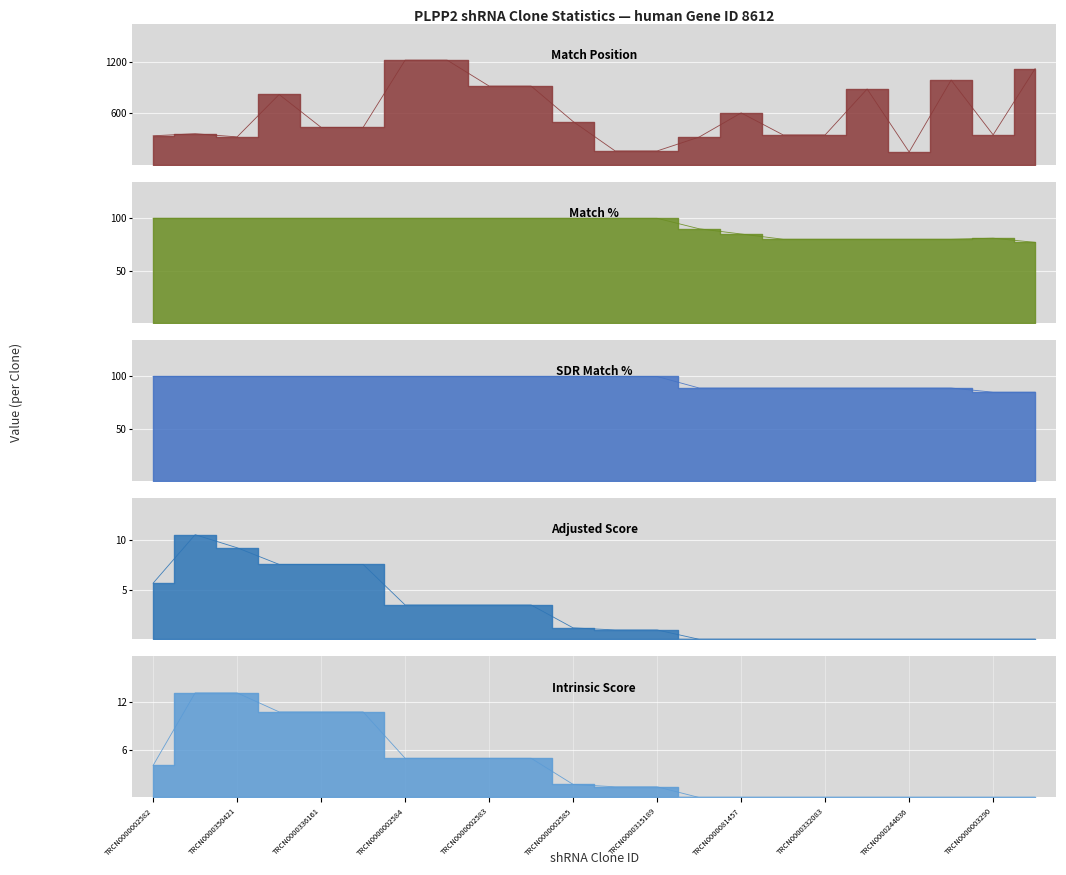

At which category is the sum across all series the highest?

TRCN0000002584